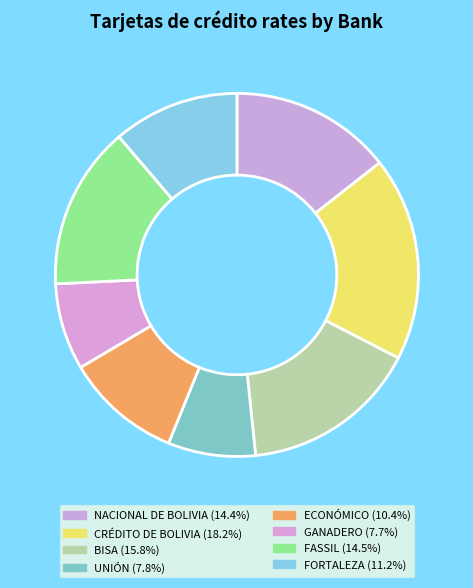

Count the number of slices in the pie.

8